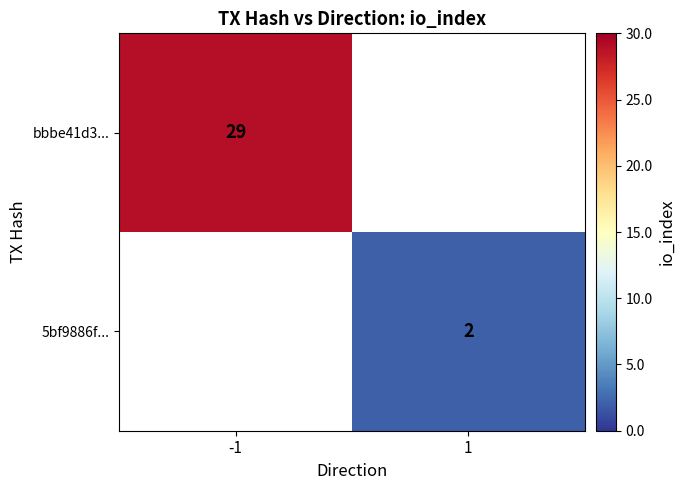

Which category has the highest value across all series?

-1